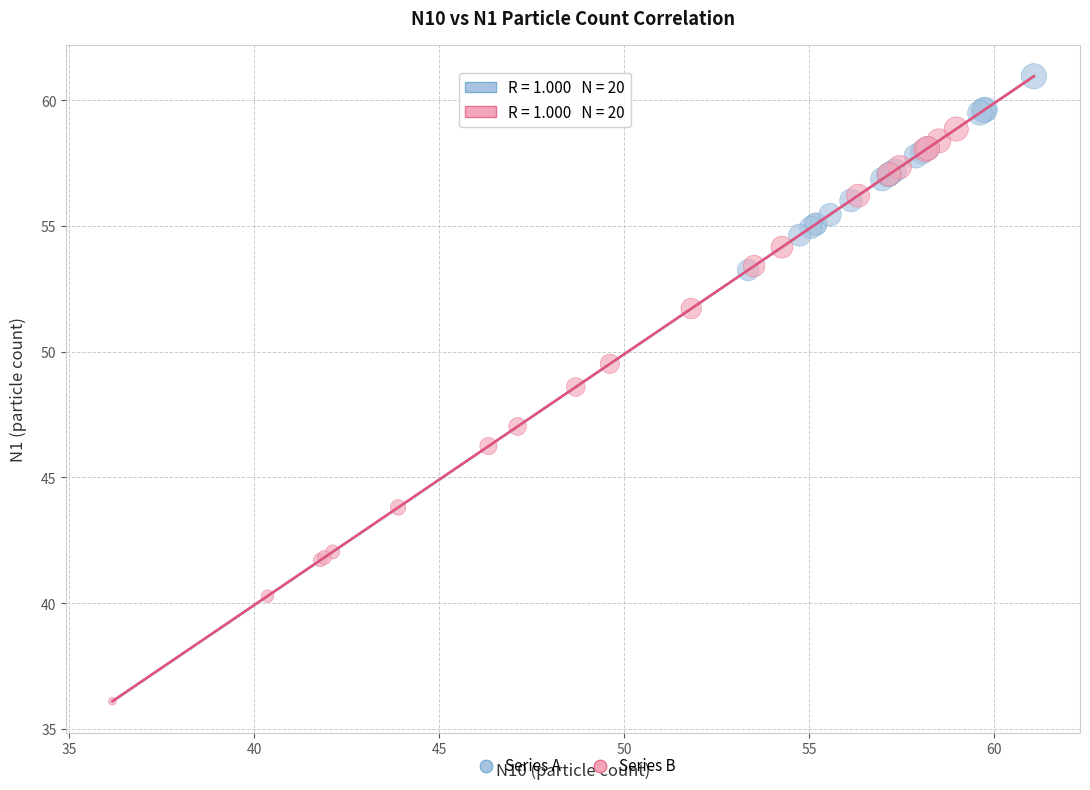

Which series contains the lowest Y value?

Series B